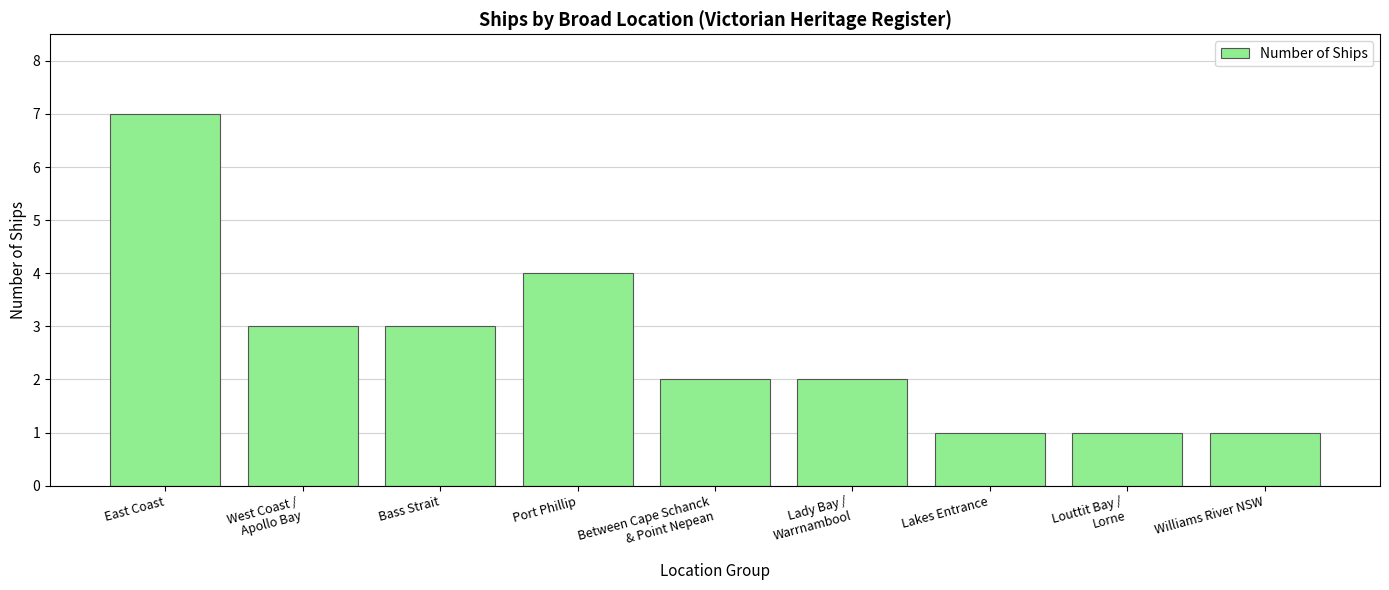

What is the difference between the values at Lakes Entrance and West Coast /
Apollo Bay?

2